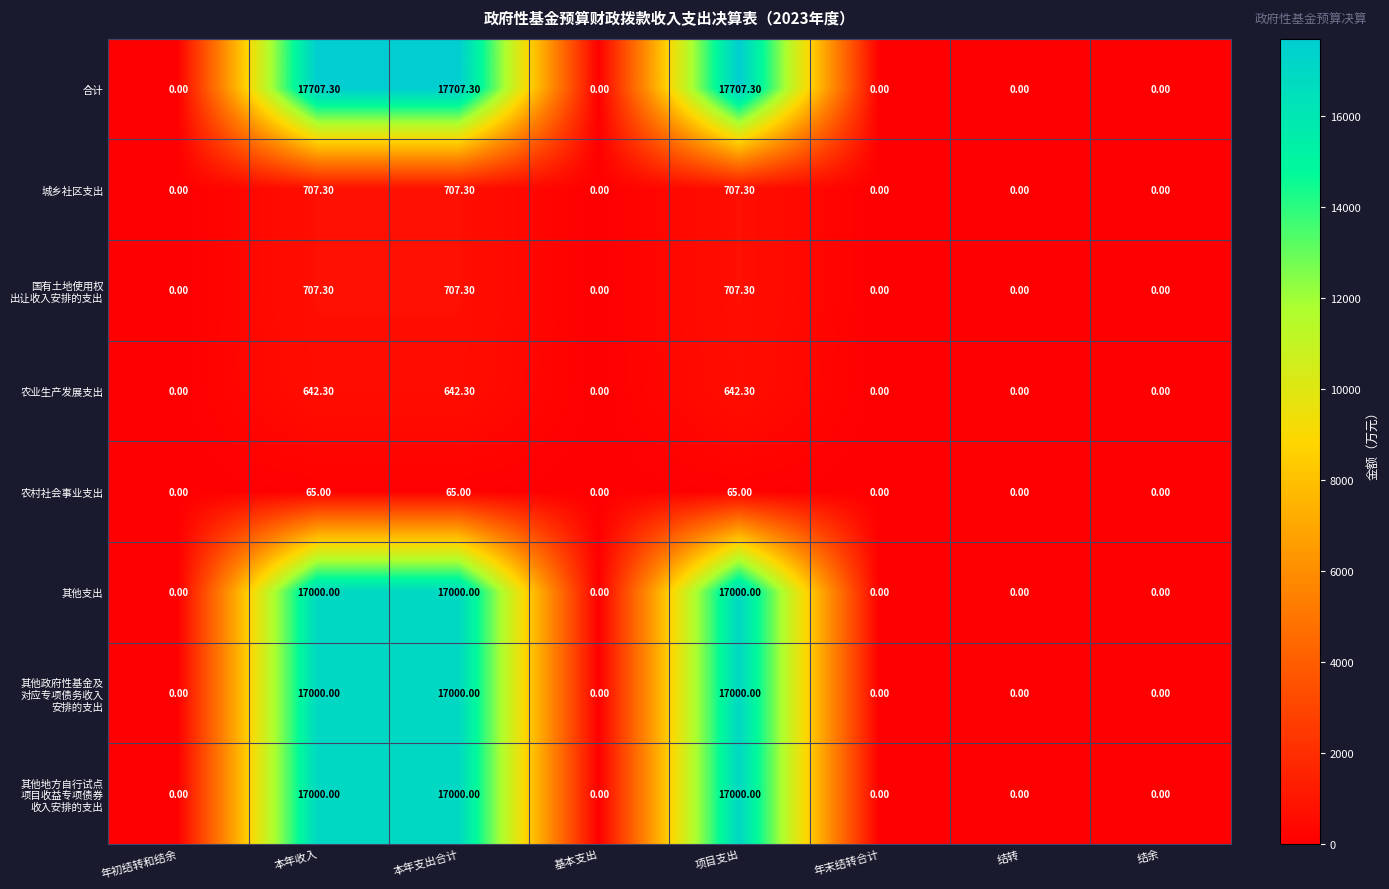

What is the sum of all 城乡社区支出 values?

2121.9